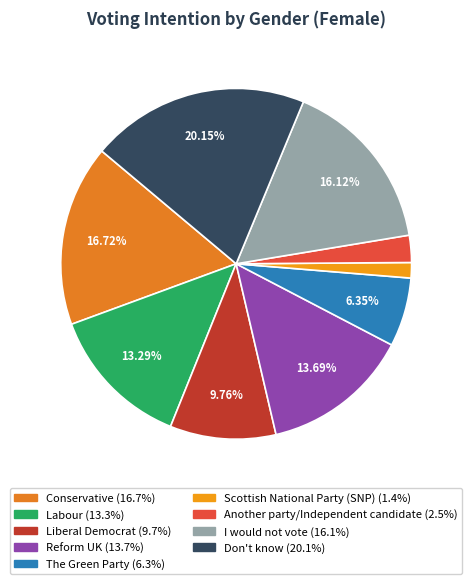

Count the number of slices in the pie.

9